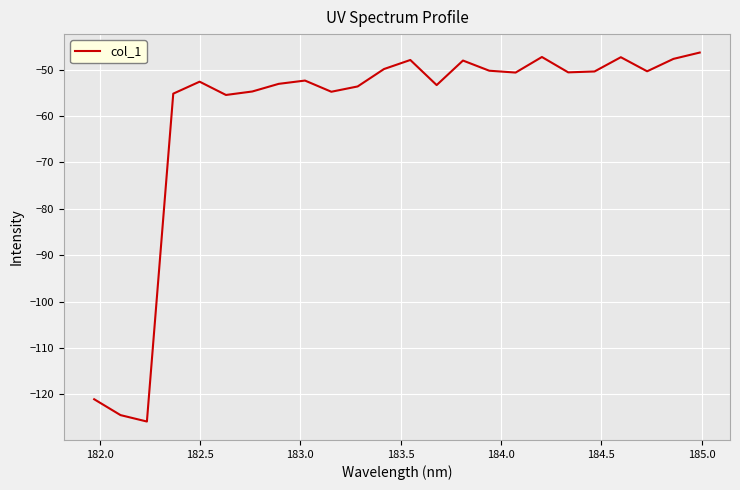

What is the difference between the maximum and minimum values?

79.5